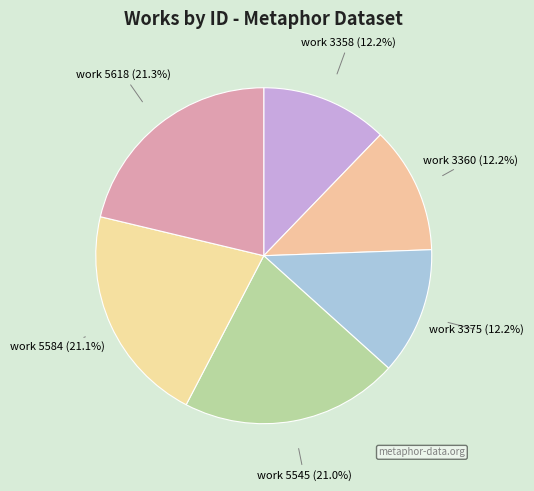

How many segments does this pie chart have?

6